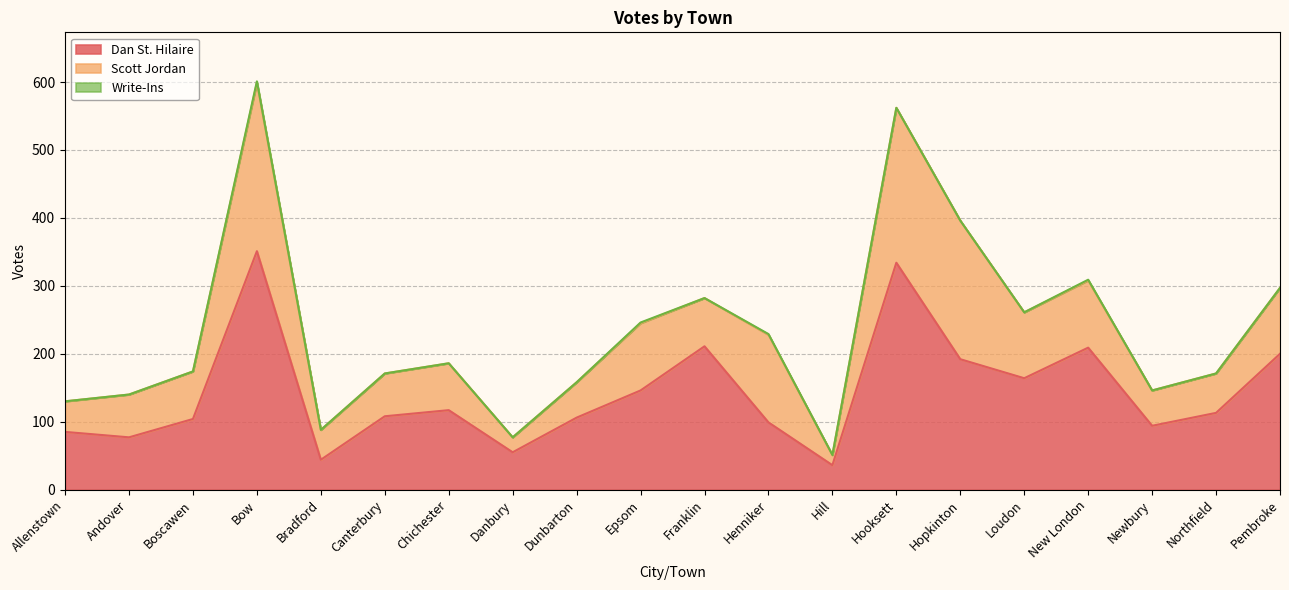

What is the total value across all series at Epsom?

246